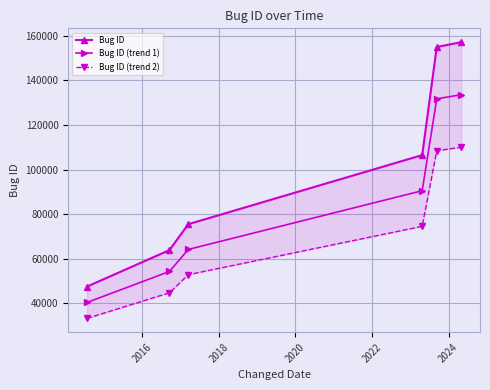

True or false: Bug ID (trend 1) has more than 1 interior local peaks.

False